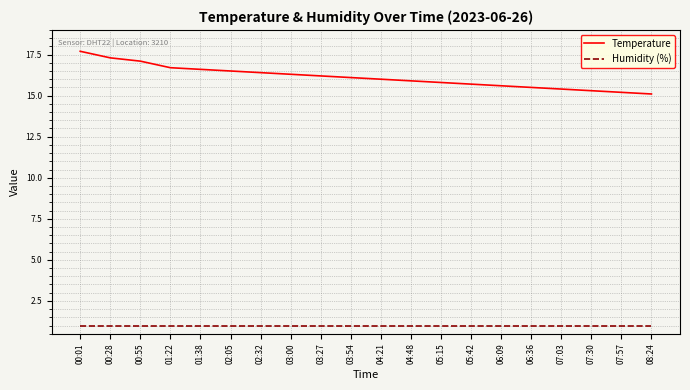

What is the maximum value shown in the chart?

17.7